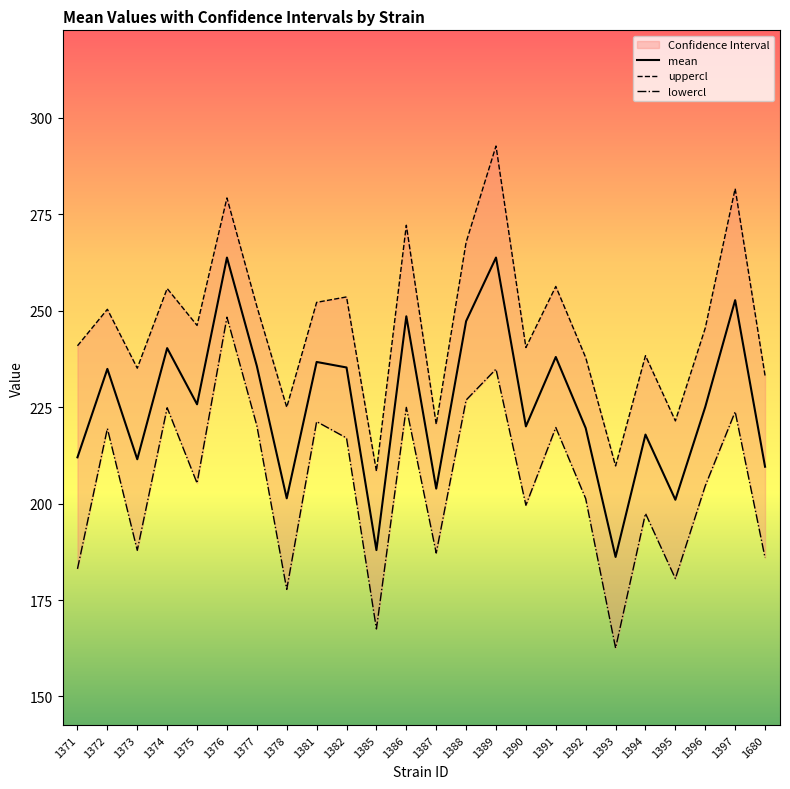

What is the difference between the lowercl values at 1372 and 1381?

1.8